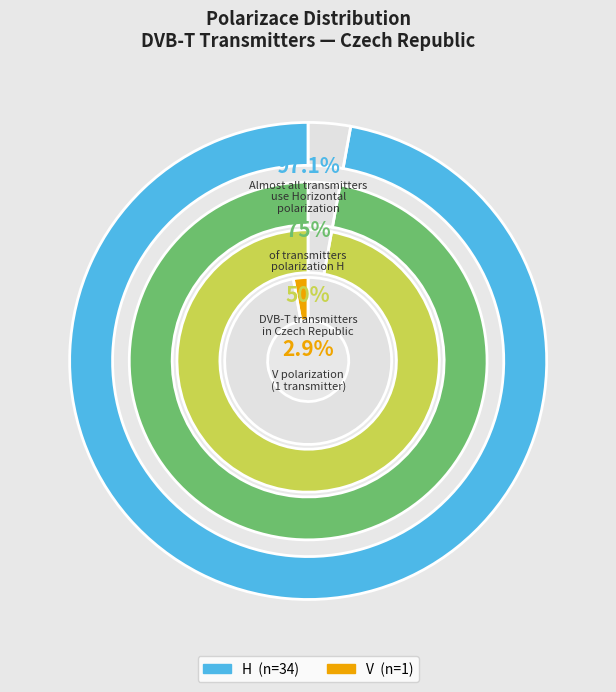

Does V represent more than half of the total?

No